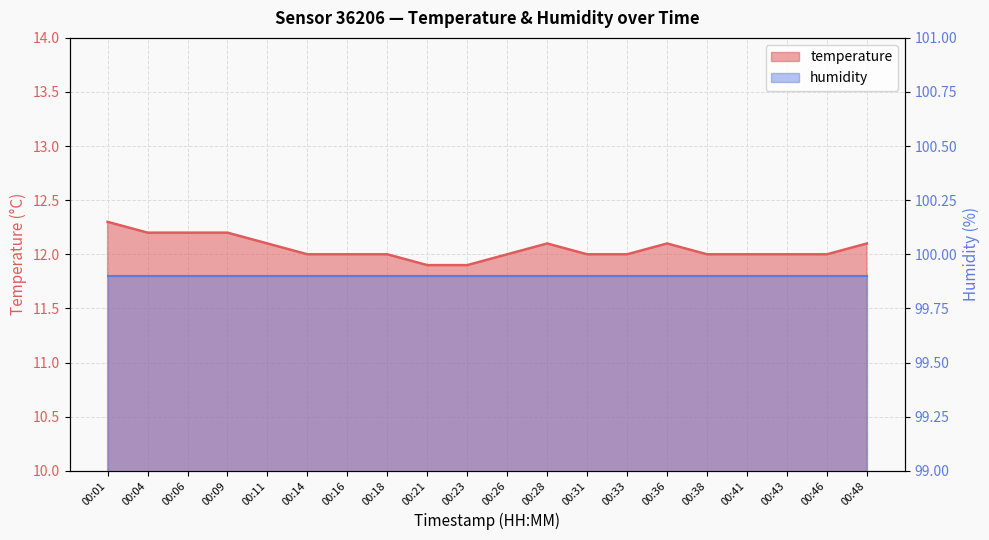

What is the value of the 13th point from the left?

12.0